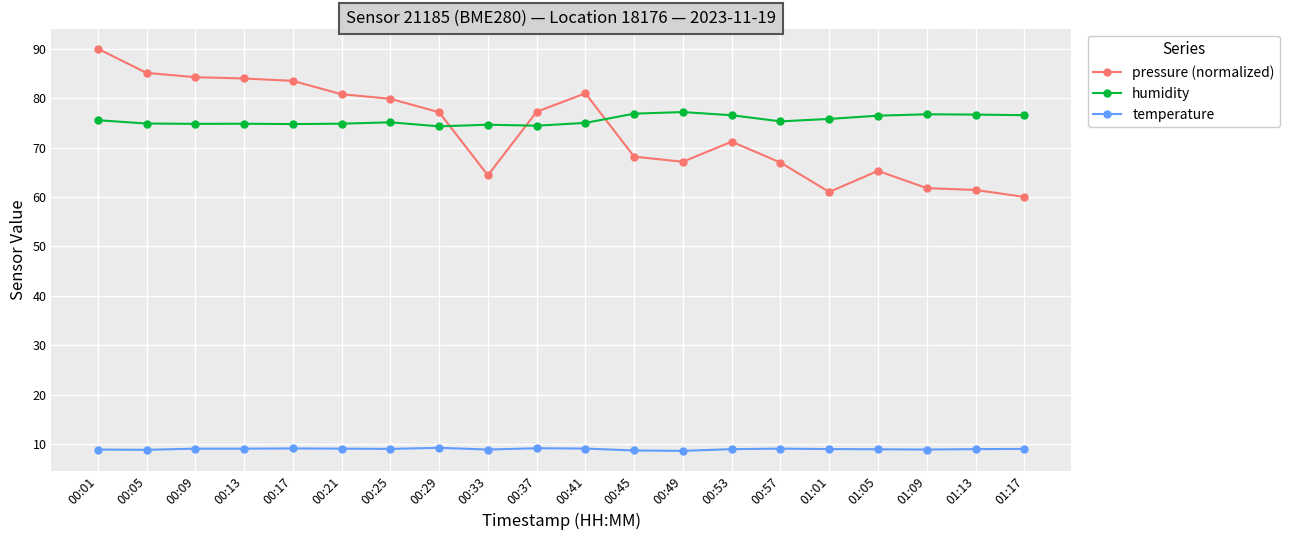

Count the number of data series in this chart.

3